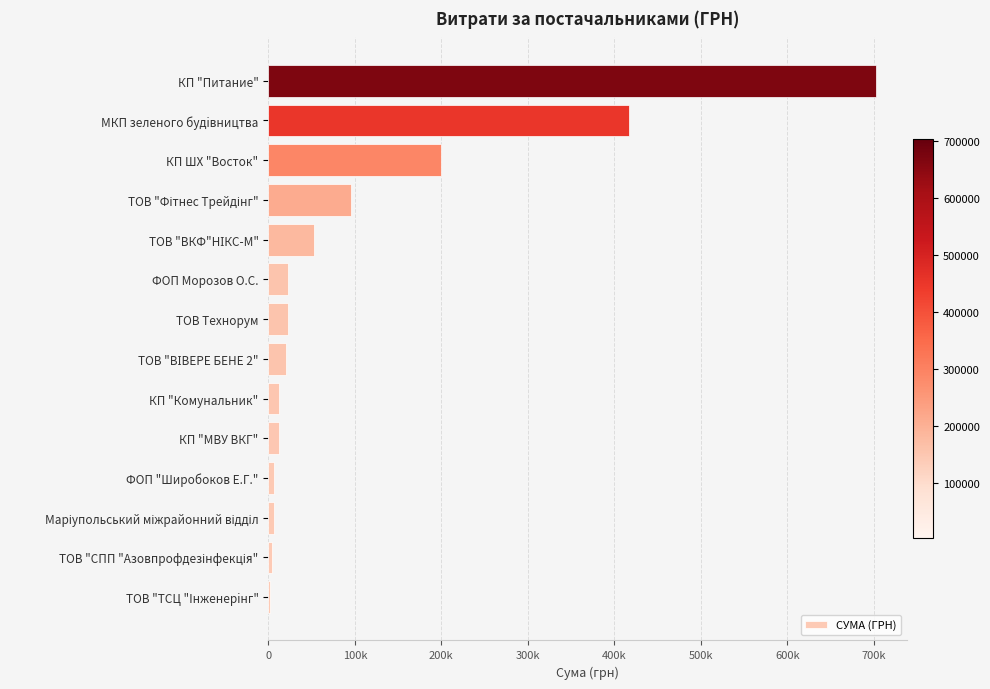

Are the bars horizontal?

Yes